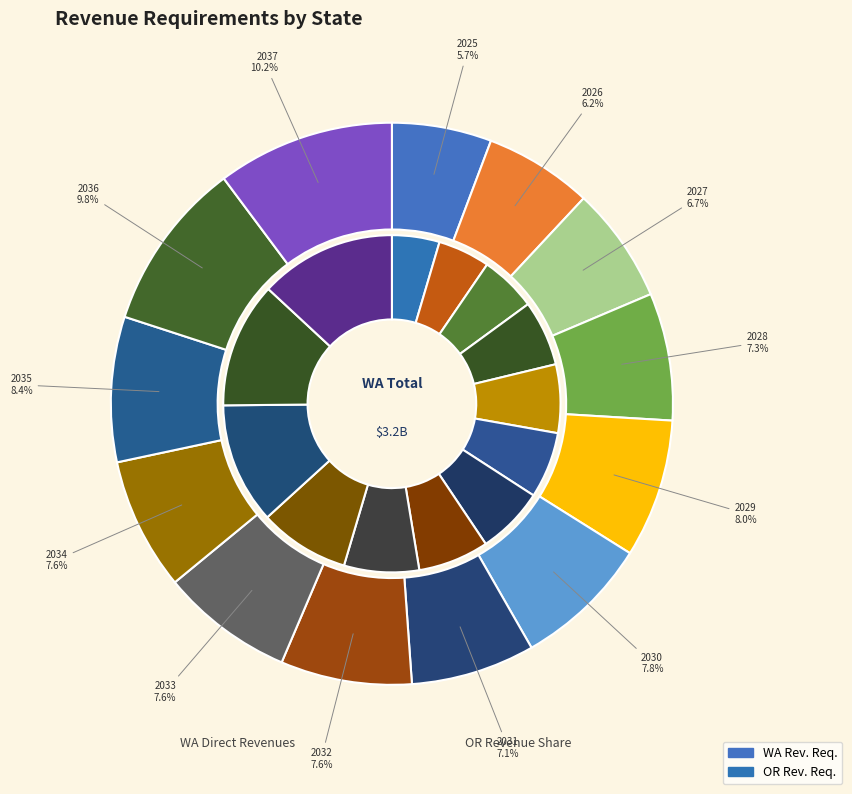

How many segments does this pie chart have?

13